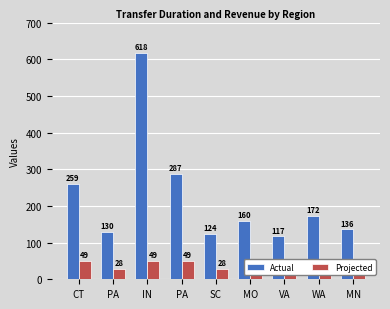

What is the total value across all series at IN?

667